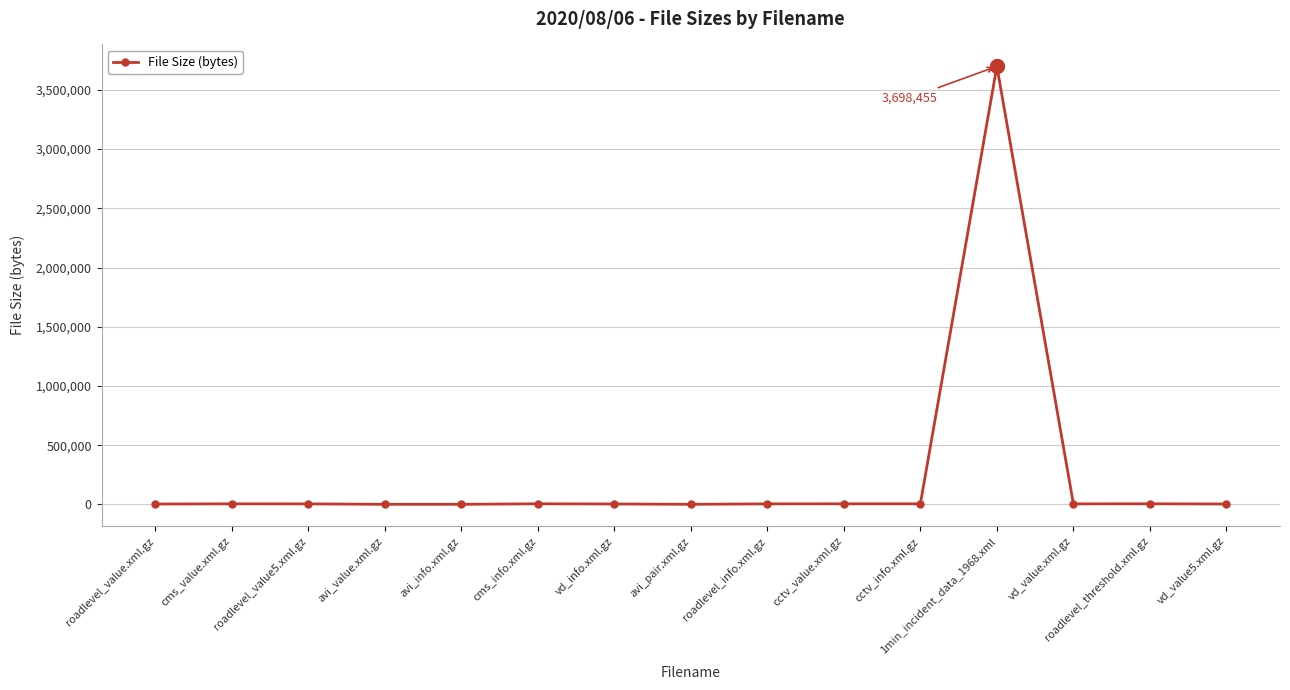

What is the value of the 15th point from the left?

4161